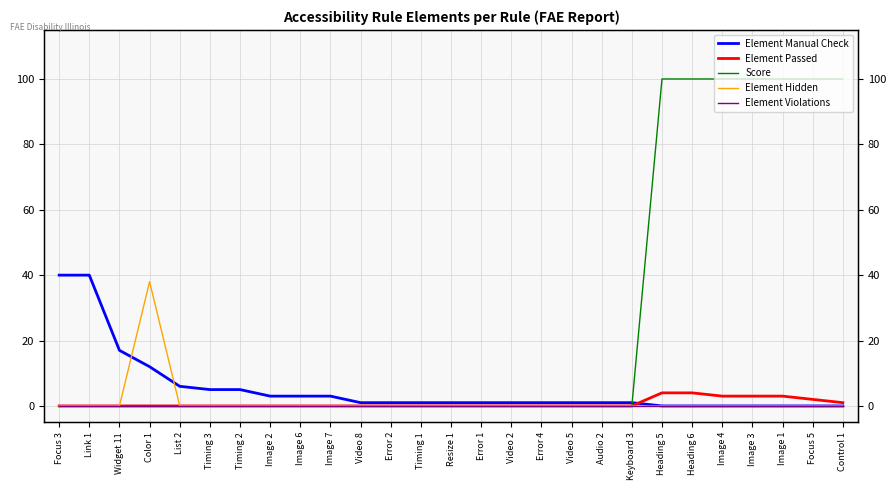

Reading left to right, transcribe all the data shown in this chart.

Element Manual Check: 40	40	17	12	6	5	5	3	3	3	1	1	1	1	1	1	1	1	1	1	0	0	0	0	0	0	0
Element Passed: 0	0	0	0	0	0	0	0	0	0	0	0	0	0	0	0	0	0	0	0	4	4	3	3	3	2	1
Score: 0	0	0	0	0	0	0	0	0	0	0	0	0	0	0	0	0	0	0	0	100	100	100	100	100	100	100
Element Hidden: 0	0	0	38	0	0	0	0	0	0	0	0	0	0	0	0	0	0	0	0	0	0	0	0	0	0	0
Element Violations: 0	0	0	0	0	0	0	0	0	0	0	0	0	0	0	0	0	0	0	0	0	0	0	0	0	0	0